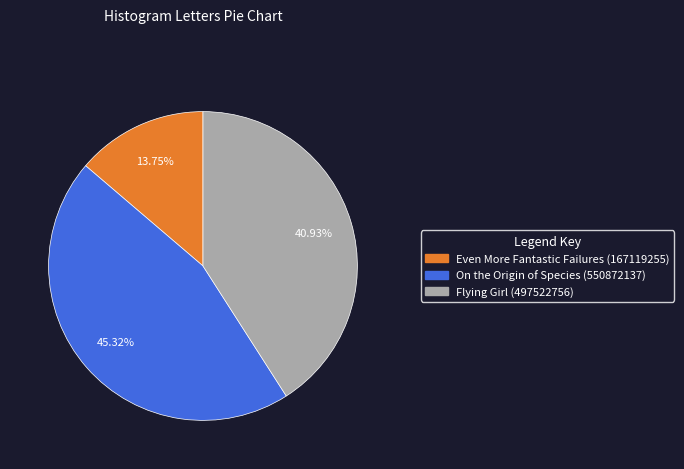

How many slices are in this pie chart?

3